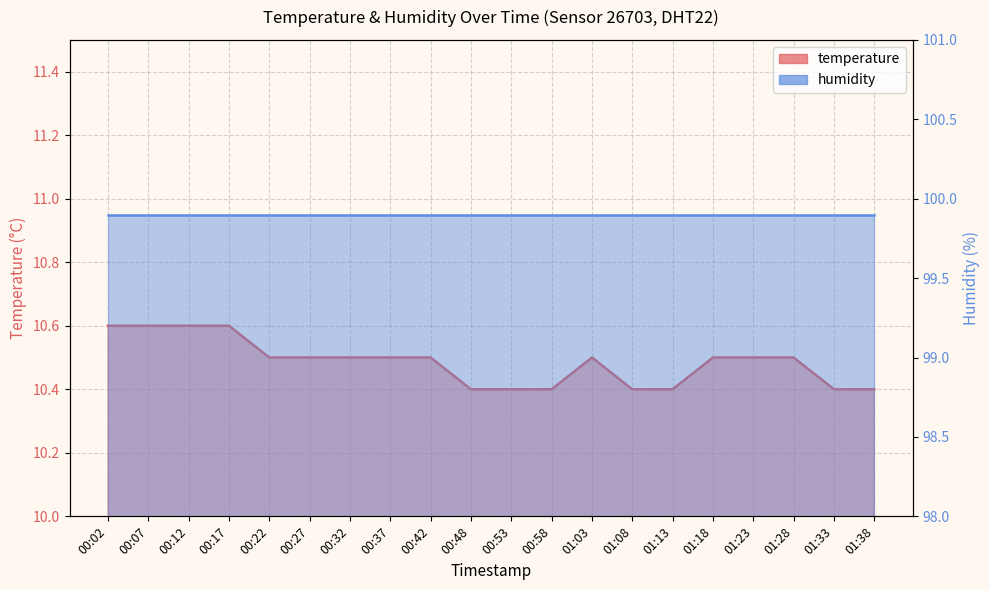

What is the label of the 19th point from the right?

00:07